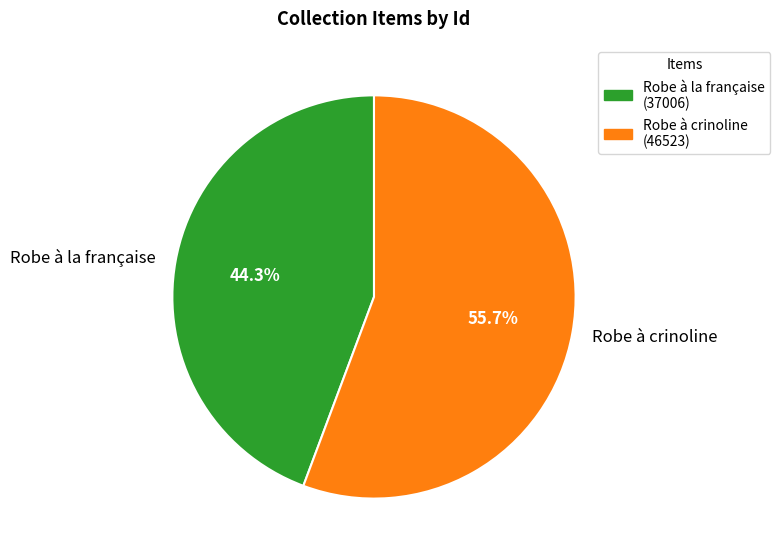

Which category accounts for the majority?

Robe à crinoline